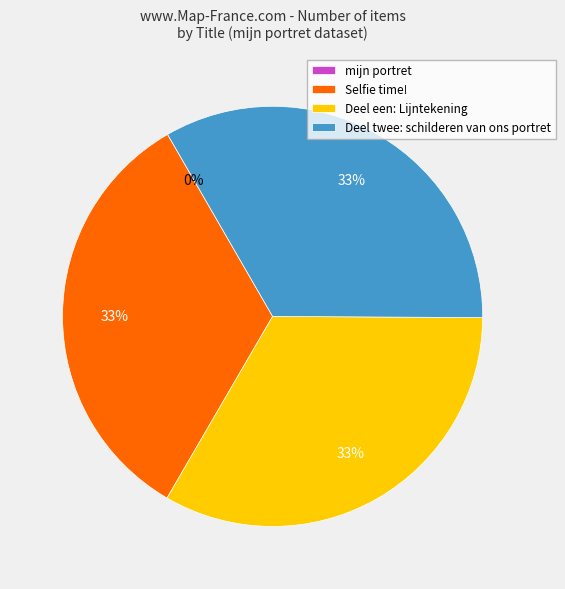

The Deel een: Lijntekening slice represents 33% of the pie. True or false?

True